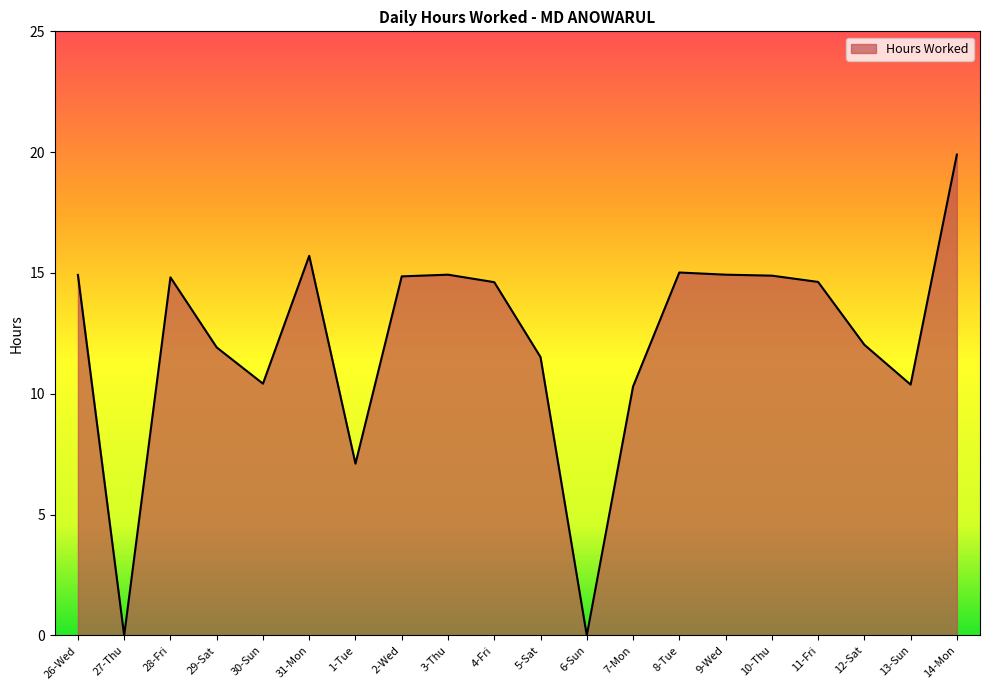

What is the difference between the second highest and minimum values?

15.7